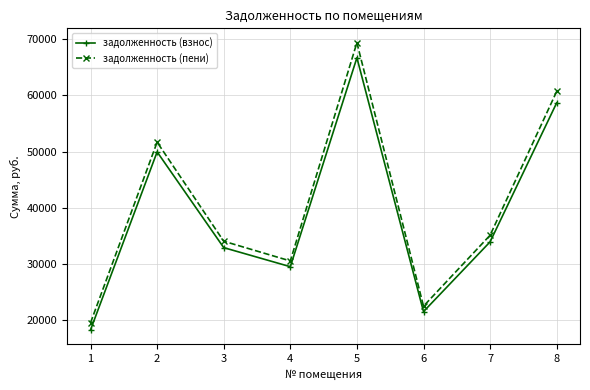

What is the difference between the maximum and second lowest values in the задолженность (взнос) series?

45193.2